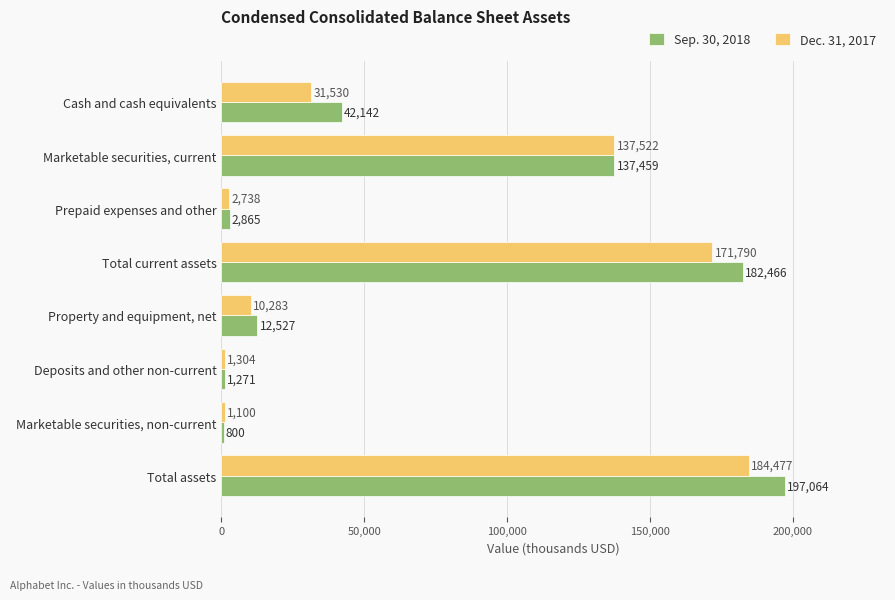

Which series has the largest range (max minus min)?

Sep. 30, 2018